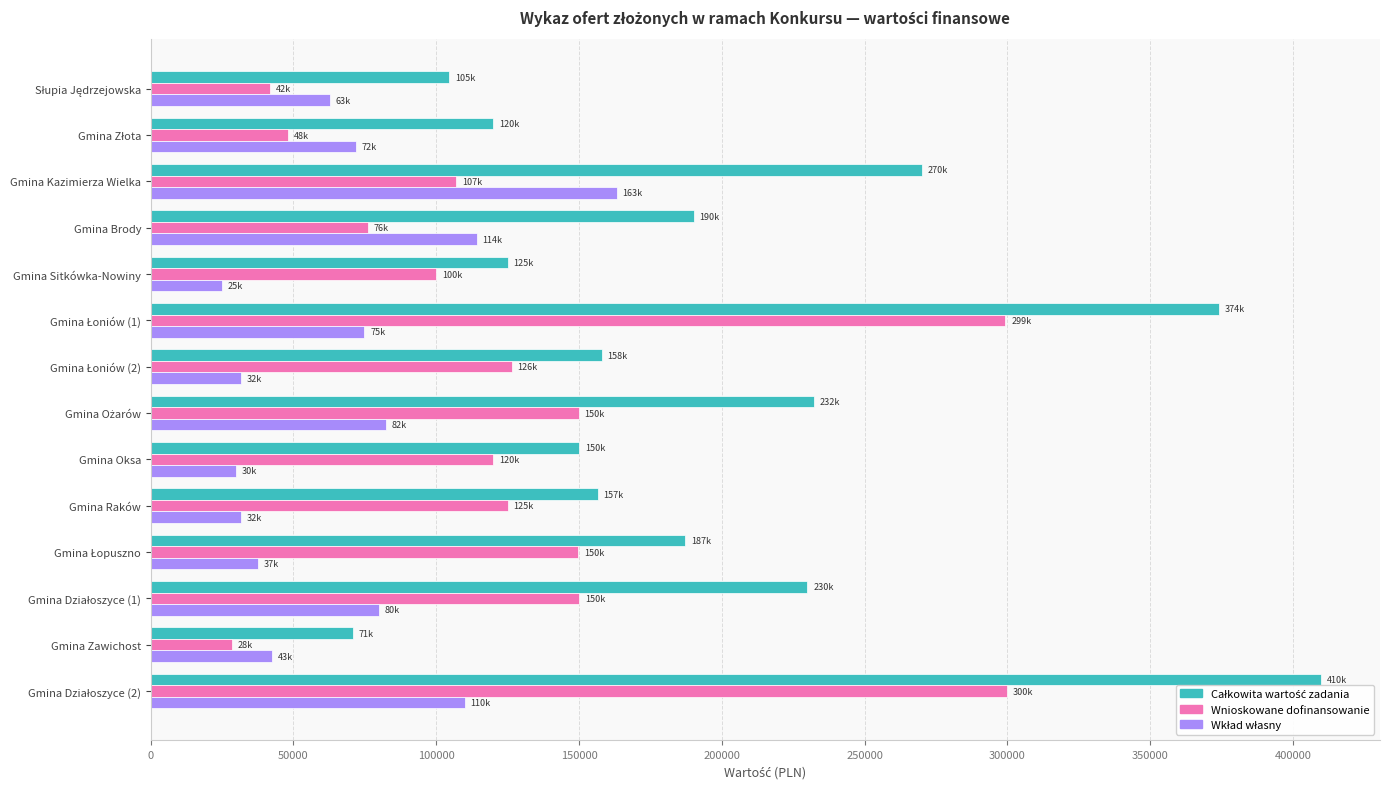

What is the average value of the Wnioskowane dofinansowanie series?

130120.7